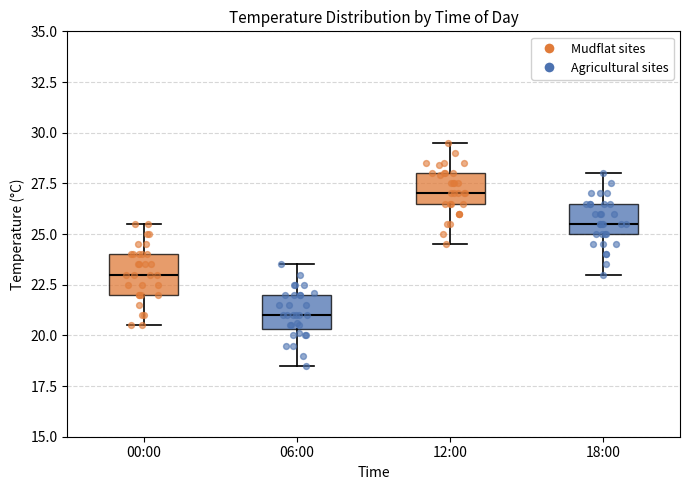

Reading left to right, read every box against the y-axis: the position of its median line, the range the box covers, and the ends of its whiskers. The values are not printed on the chart, so give them approximately, as read against the axis.

00:00: median 23.0, box 22.0 to 24.0, whiskers 20.5 to 25.5
06:00: median 21.0, box 20.5 to 22.0, whiskers 18.5 to 23.5
12:00: median 27.0, box 26.5 to 28.0, whiskers 24.5 to 29.5
18:00: median 25.5, box 25.0 to 26.5, whiskers 23.0 to 28.0